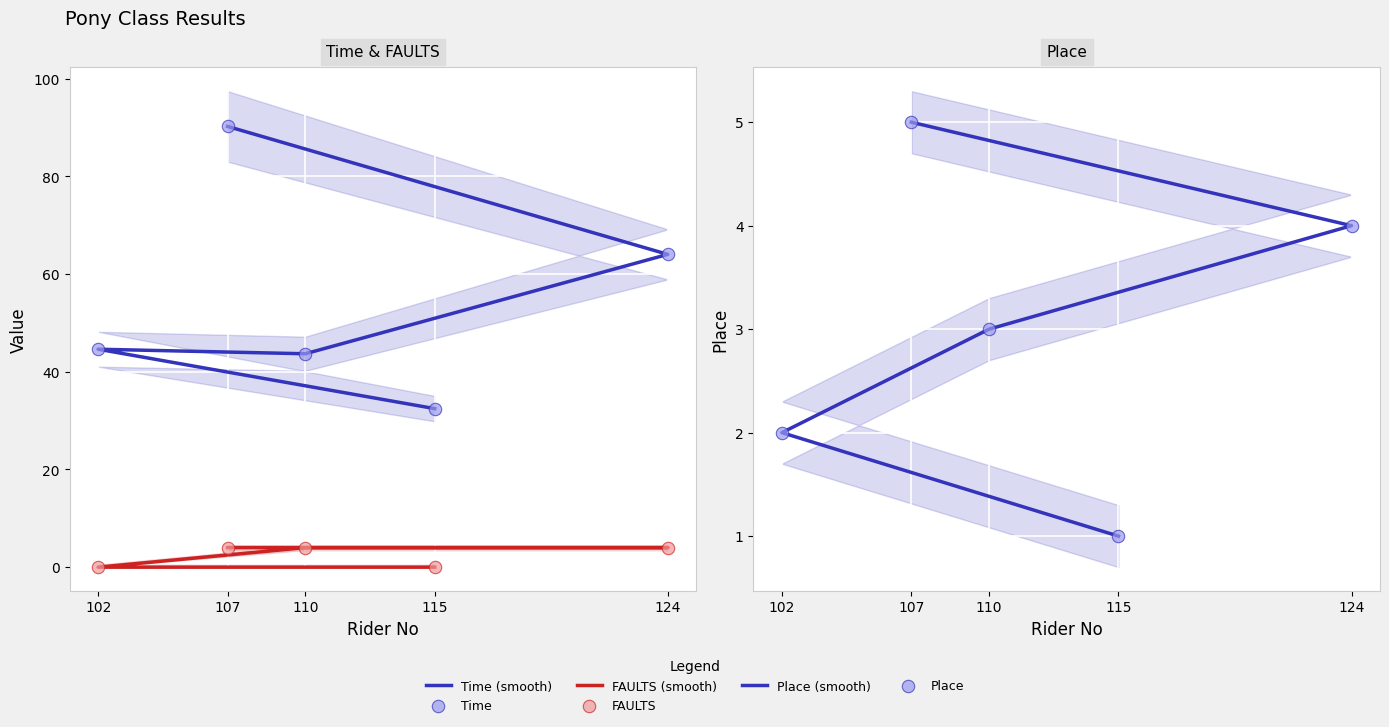

What is the total value across all series at 107?

198.4